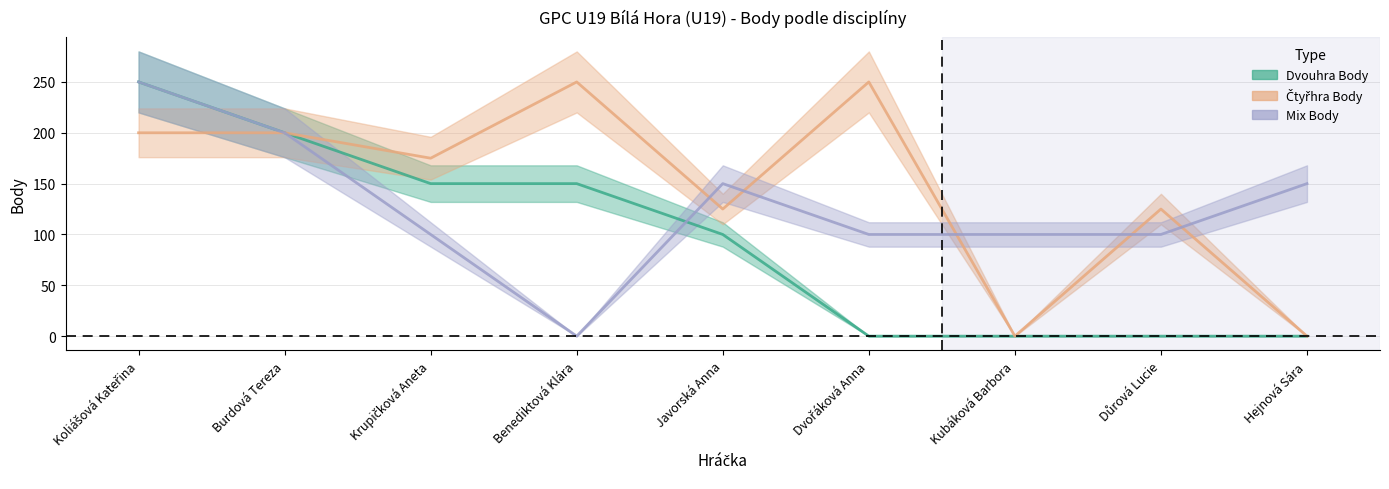

How many positive values does the Čtyřhra Body series have?

7